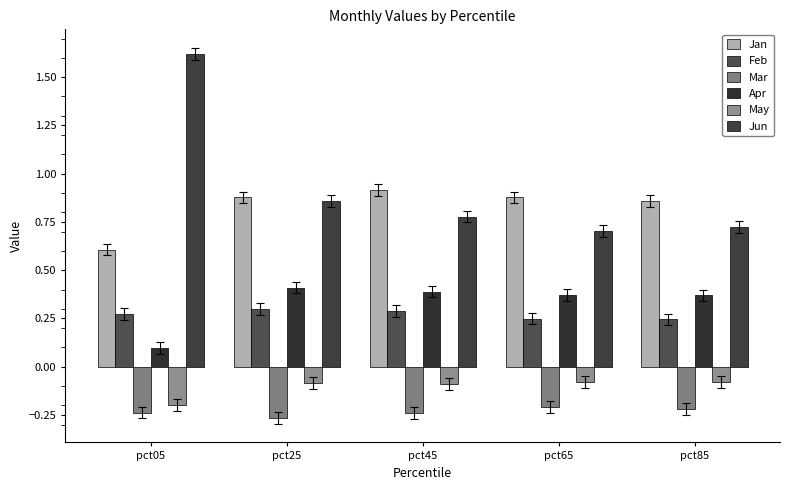

How many distinct data groups are displayed?

6